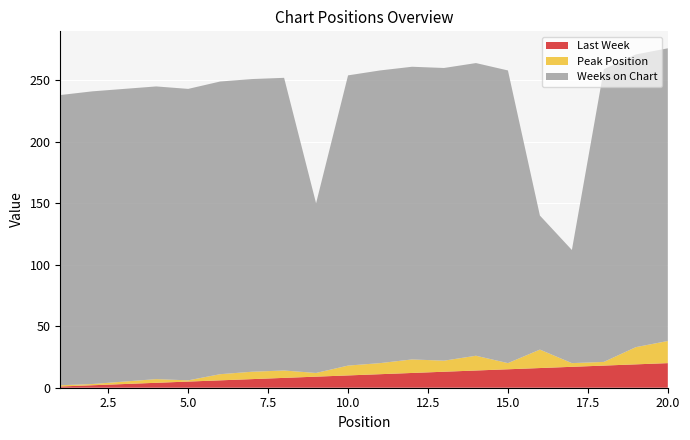

Reading left to right, extract all data points from this chart.

Last Week: 1	2	3	4	5	6	7	8	9	10	11	12	13	14	15	16	17	18	19	20
Peak Position: 1	1	2	3	1	5	6	6	3	8	9	11	9	12	5	15	3	3	14	18
Weeks on Chart: 236	238	238	238	237	238	238	238	138	236	238	238	238	238	238	109	92	238	238	238